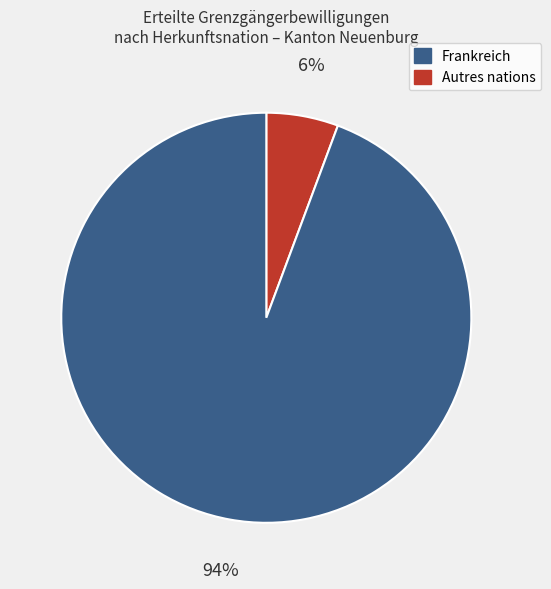

How many slices are in this pie chart?

2